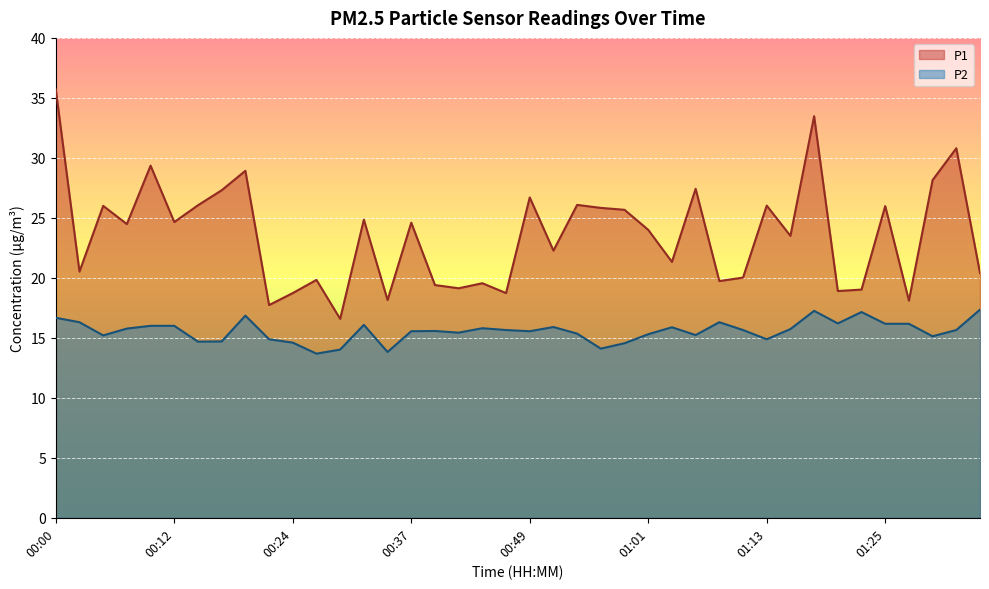

Which label corresponds to the largest value in the chart?

00:00